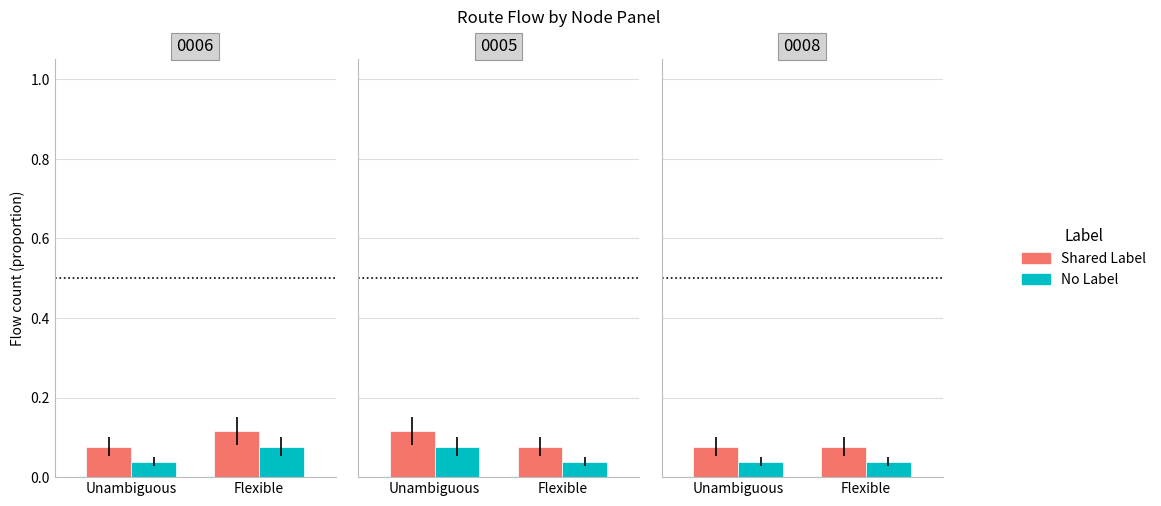

List the labels in order of Shared Label value, smallest first.

Unambiguous, Flexible